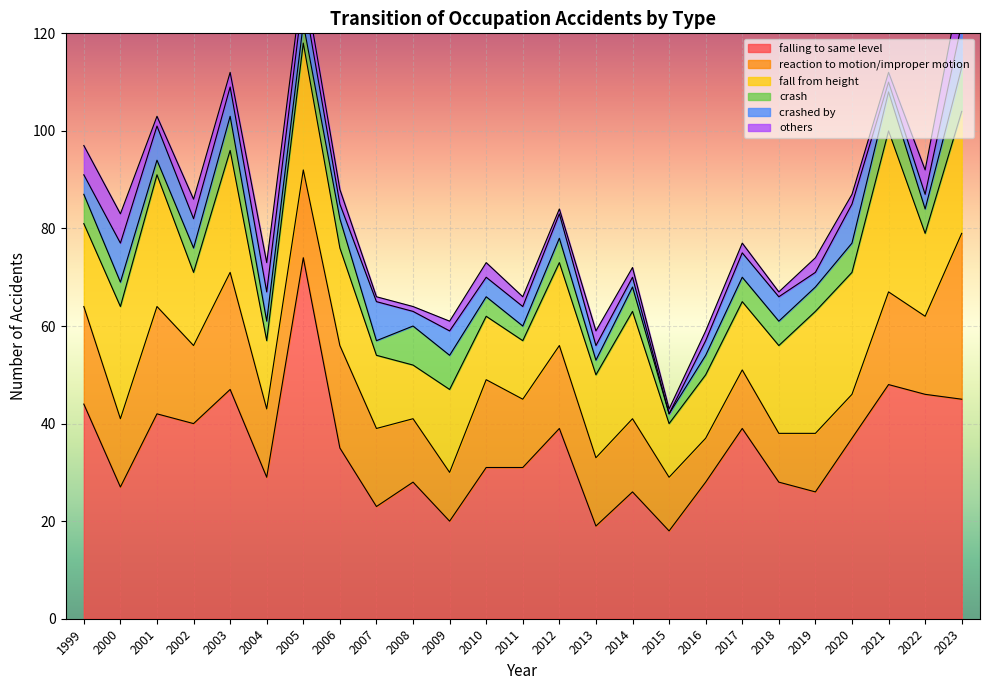

What is the average value of the reaction to motion/improper motion series?

16